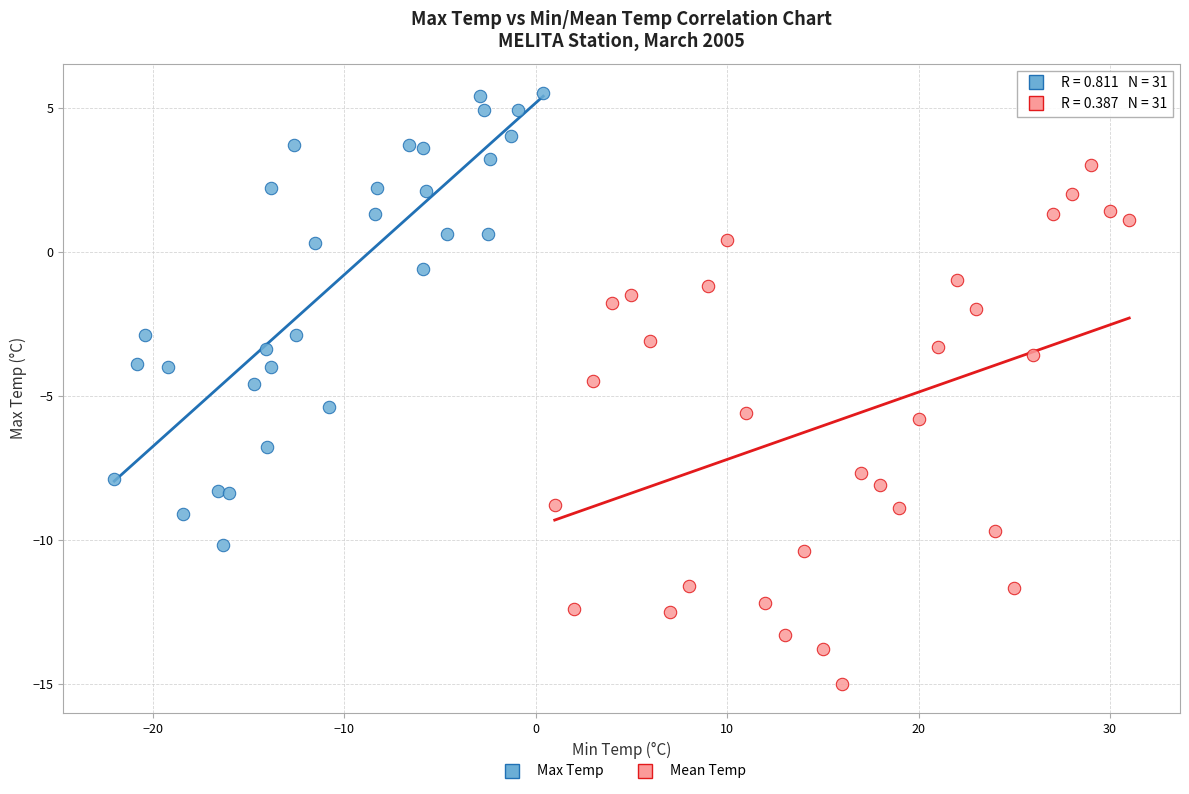

Which series contains the highest Y value?

Max Temp